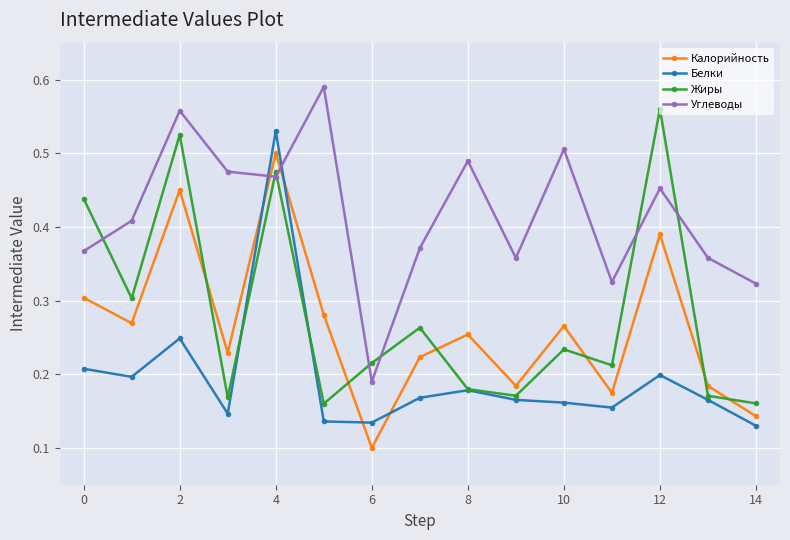

After their last crossing, which series has the higher values: Углеводы or Калорийность?

Углеводы